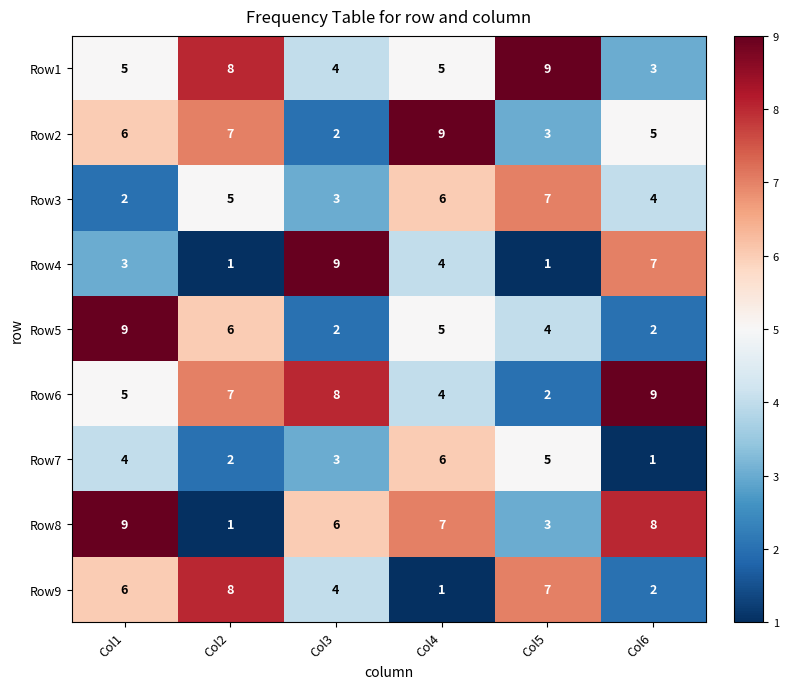

Which series has the largest range (max minus min)?

Row4